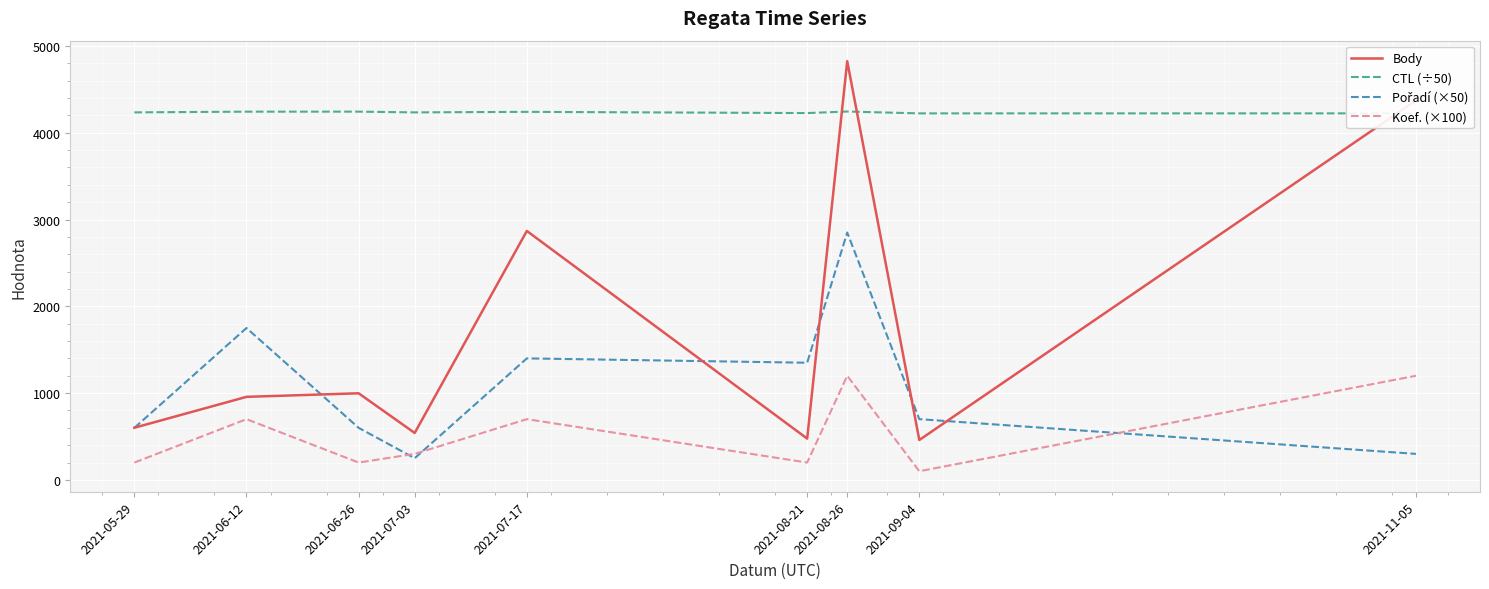

Which series has the widest spread of values?

Body